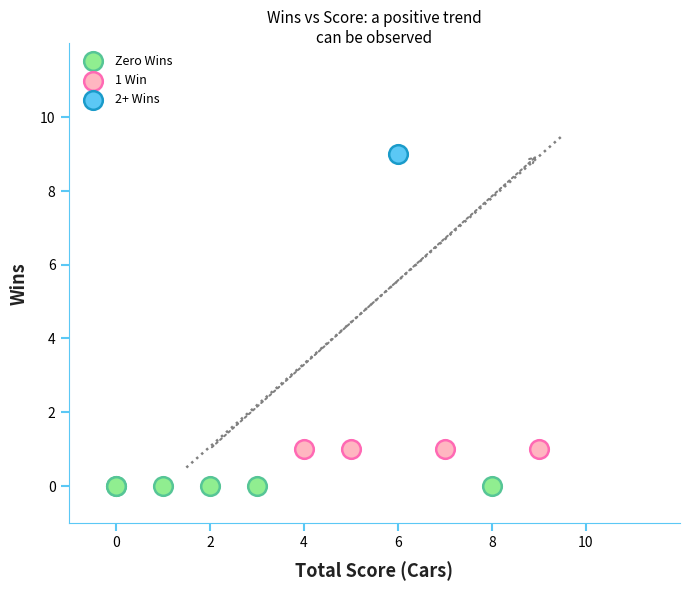

Which series reaches the maximum Y coordinate?

2+ Wins